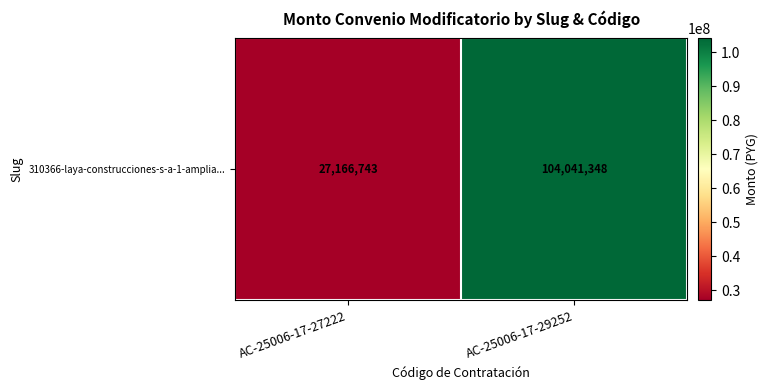

Between AC-25006-17-29252 and AC-25006-17-27222, which is larger?

AC-25006-17-29252